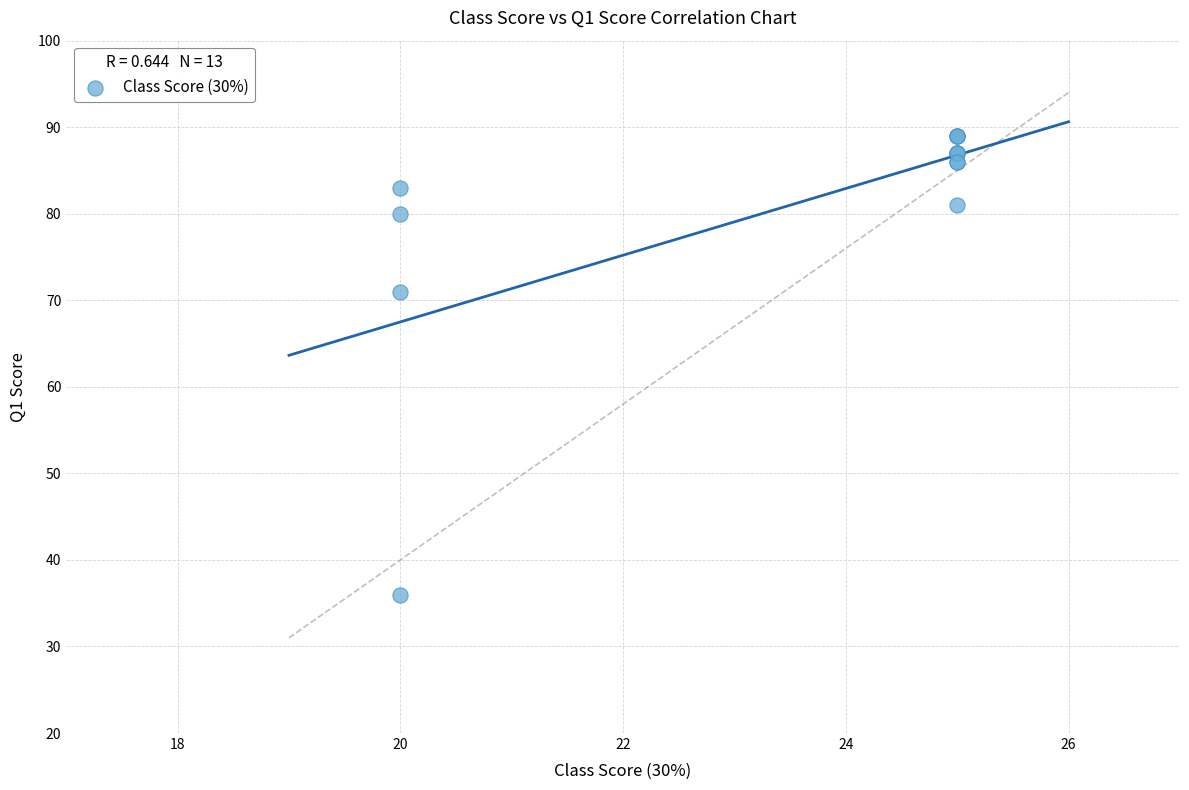

What Y value in the scatter plot is closest to 62?

71